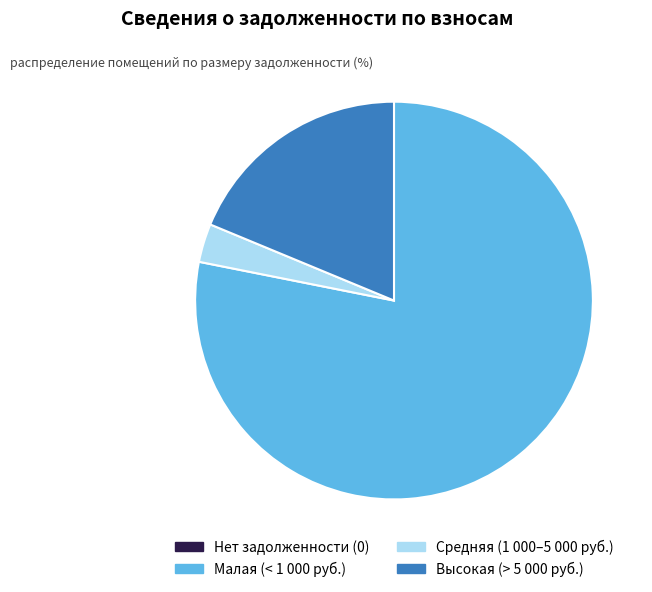

Is there a majority slice in this chart?

Yes